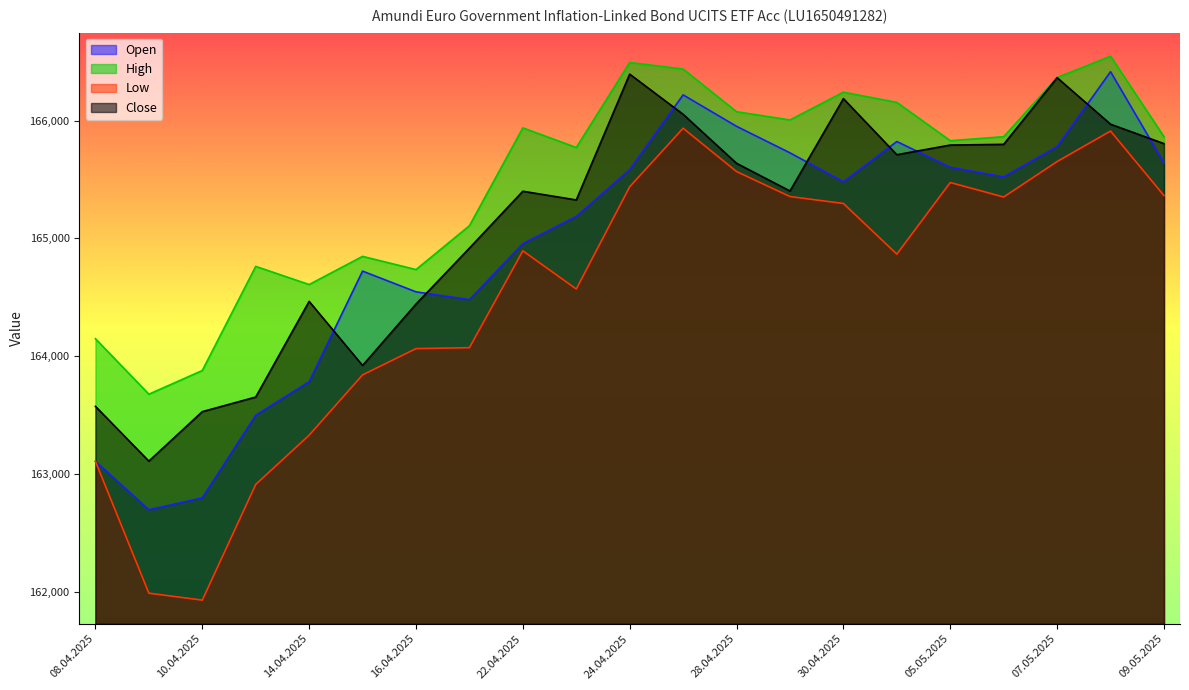

What is the total value across all series at 15.04.2025?

657331